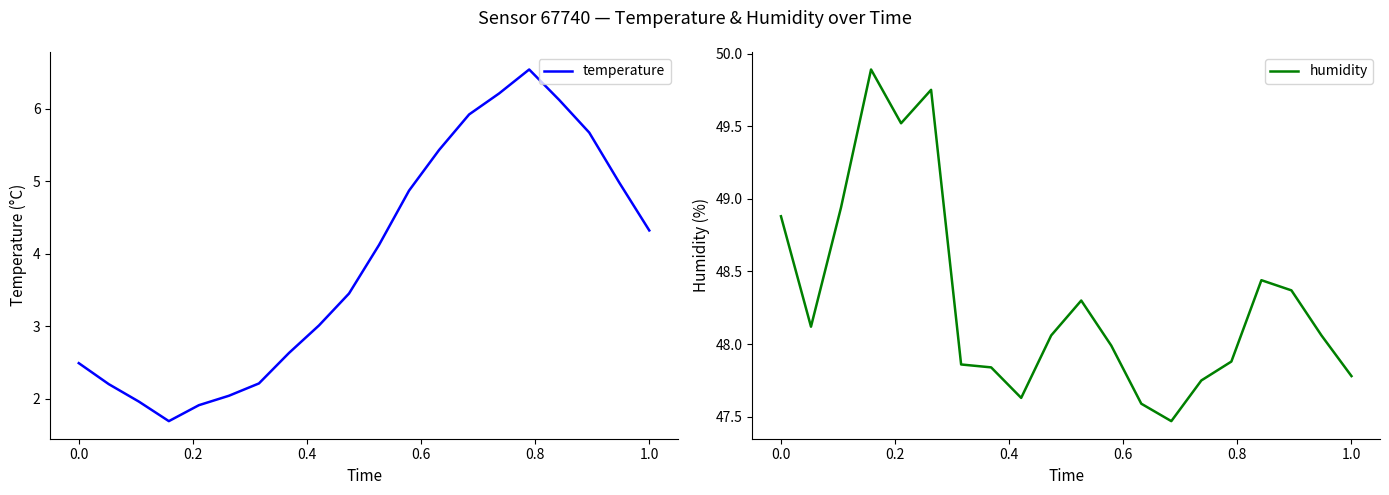

In temperature, how many points are lower than both neighbors (excluding endpoints)?

1